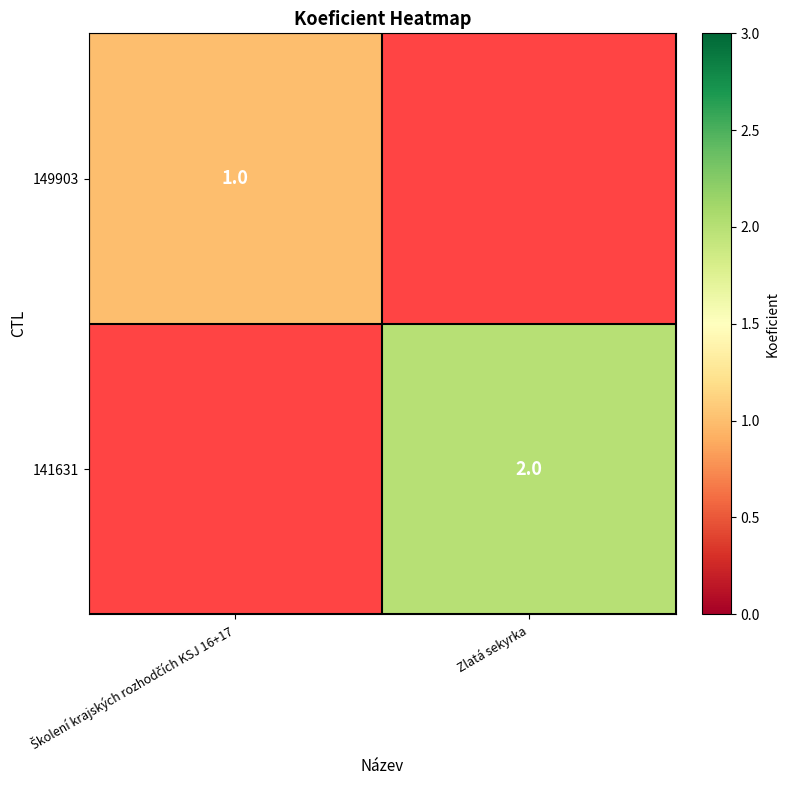

What is the maximum value shown in the chart?

2.0